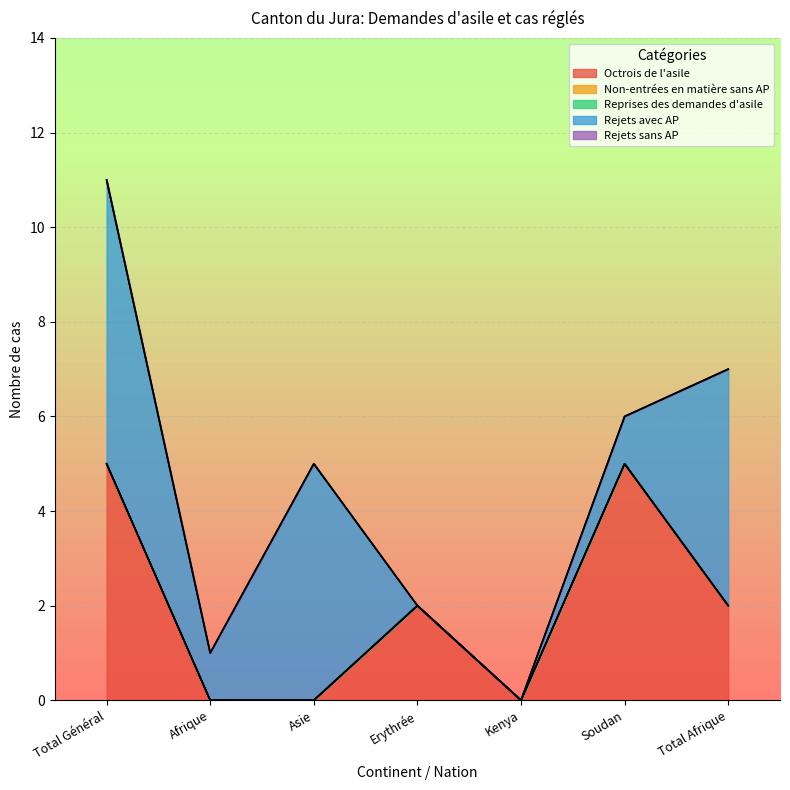

Reading left to right, extract all data points from this chart.

Octrois de l'asile: Total Général=5	Afrique=0	Asie=0	Erythrée=2	Kenya=0	Soudan=5	Total Afrique=2
Non-entrées en matière sans AP: Total Général=0	Afrique=0	Asie=0	Erythrée=0	Kenya=0	Soudan=0	Total Afrique=0
Reprises des demandes d'asile: Total Général=0	Afrique=0	Asie=0	Erythrée=0	Kenya=0	Soudan=0	Total Afrique=0
Rejets avec AP: Total Général=6	Afrique=1	Asie=5	Erythrée=0	Kenya=0	Soudan=1	Total Afrique=5
Rejets sans AP: Total Général=0	Afrique=0	Asie=0	Erythrée=0	Kenya=0	Soudan=0	Total Afrique=0